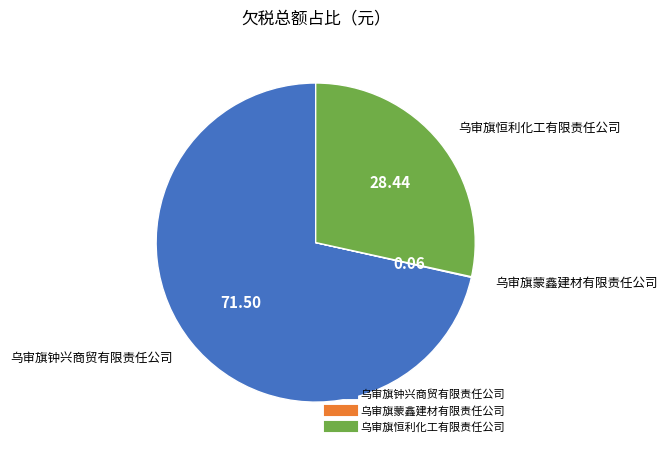

Do 乌审旗恒利化工有限责任公司 and 乌审旗钟兴商贸有限责任公司 together represent more than half of the pie?

Yes